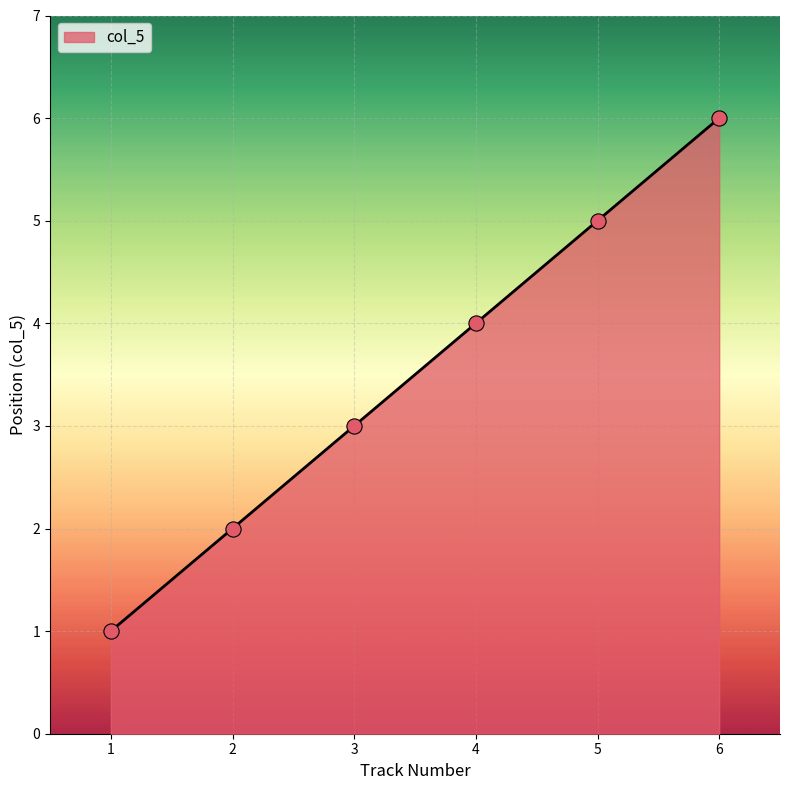

What is the change in value from 1 to 3?

+2